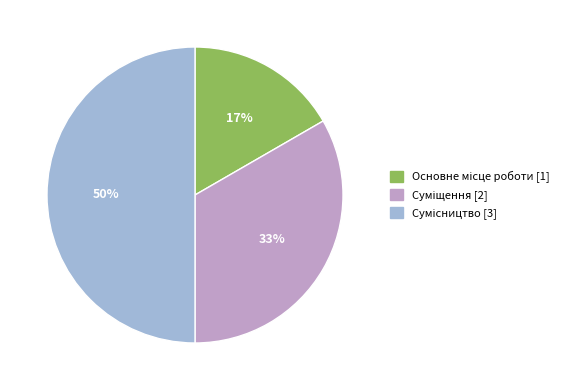

To the nearest percent, what is the difference between the largest and smallest slice percentages?

33%